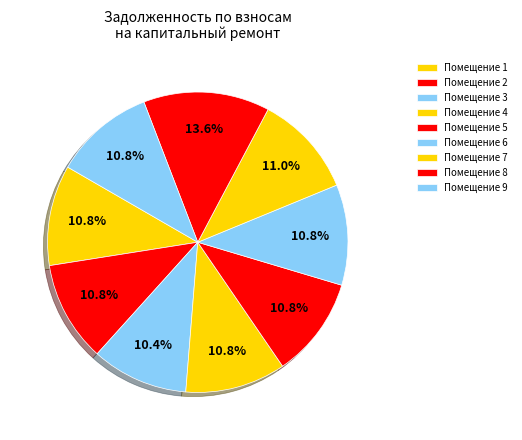

Is there a majority slice in this chart?

No